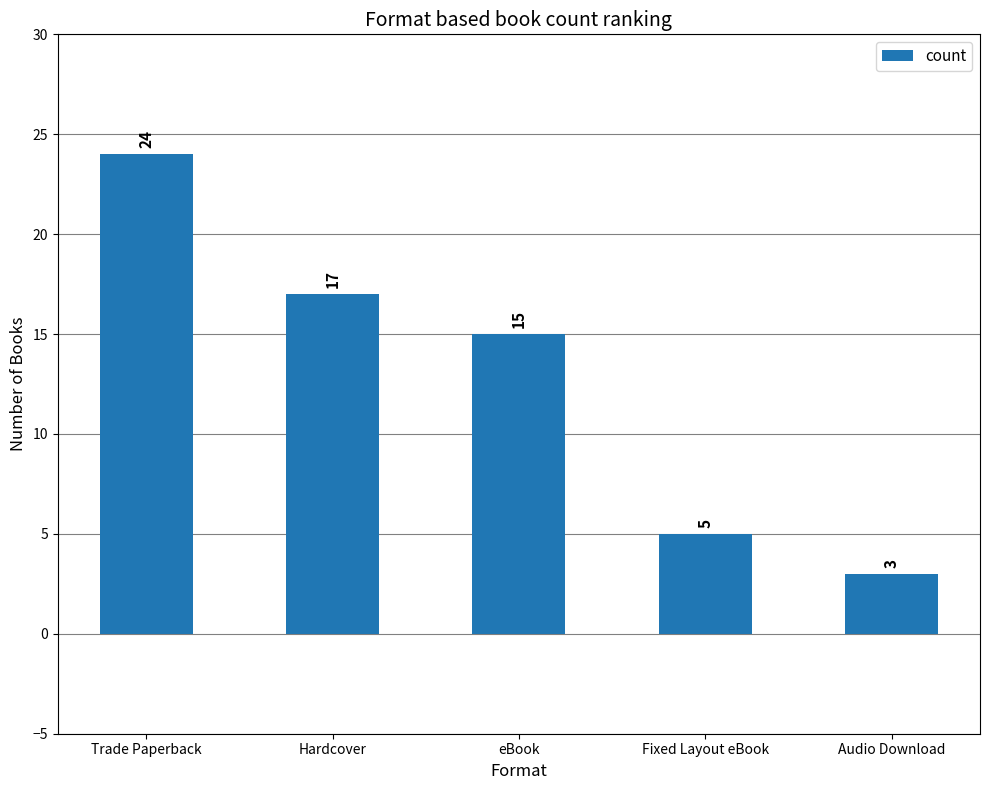

Where does the data first go above 15?

Trade Paperback